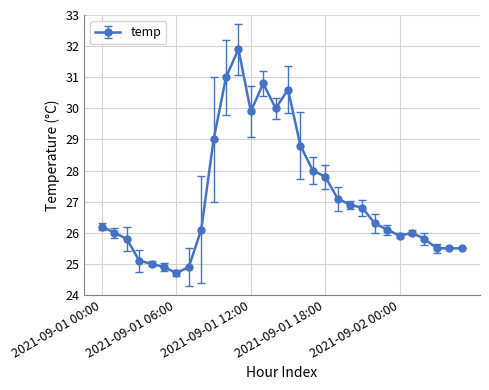

What is the value of the 7th point from the left?

24.7